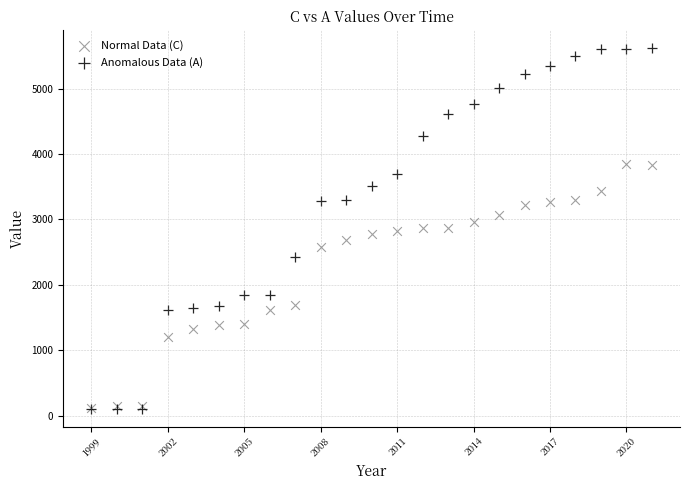

What are all the series names shown in the legend?

Normal Data (C), Anomalous Data (A)